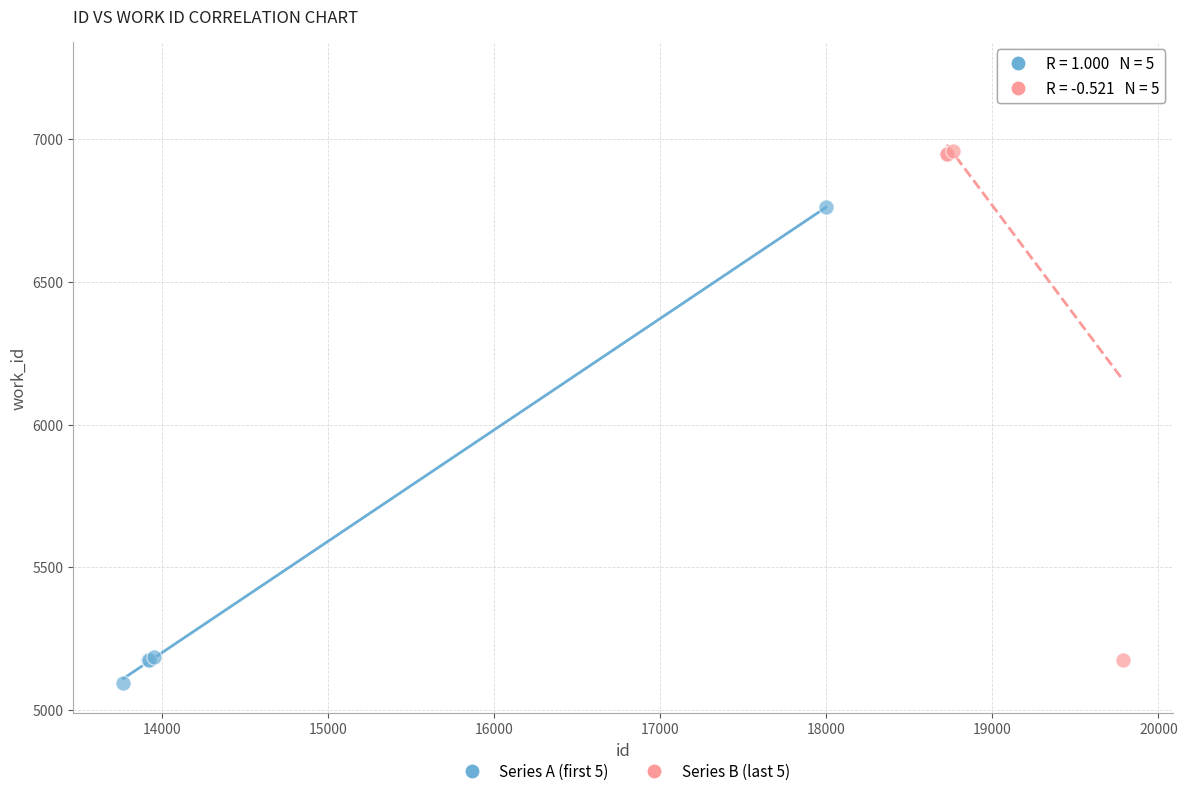

What are all the series names shown in the legend?

Series A (first 5), Series B (last 5)